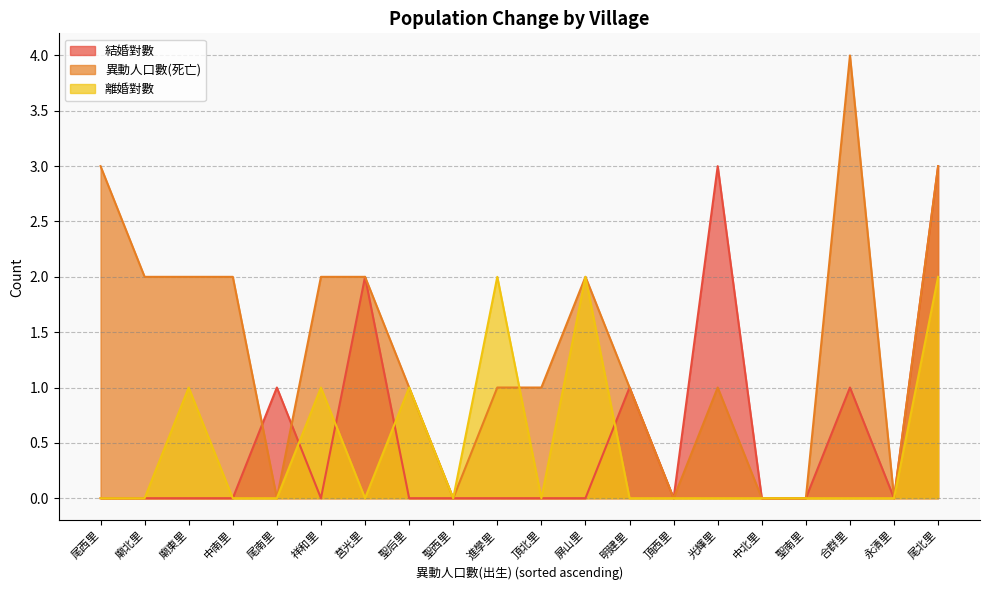

What is the difference between the 結婚對數 values at 進學里 and 尾北里?

3